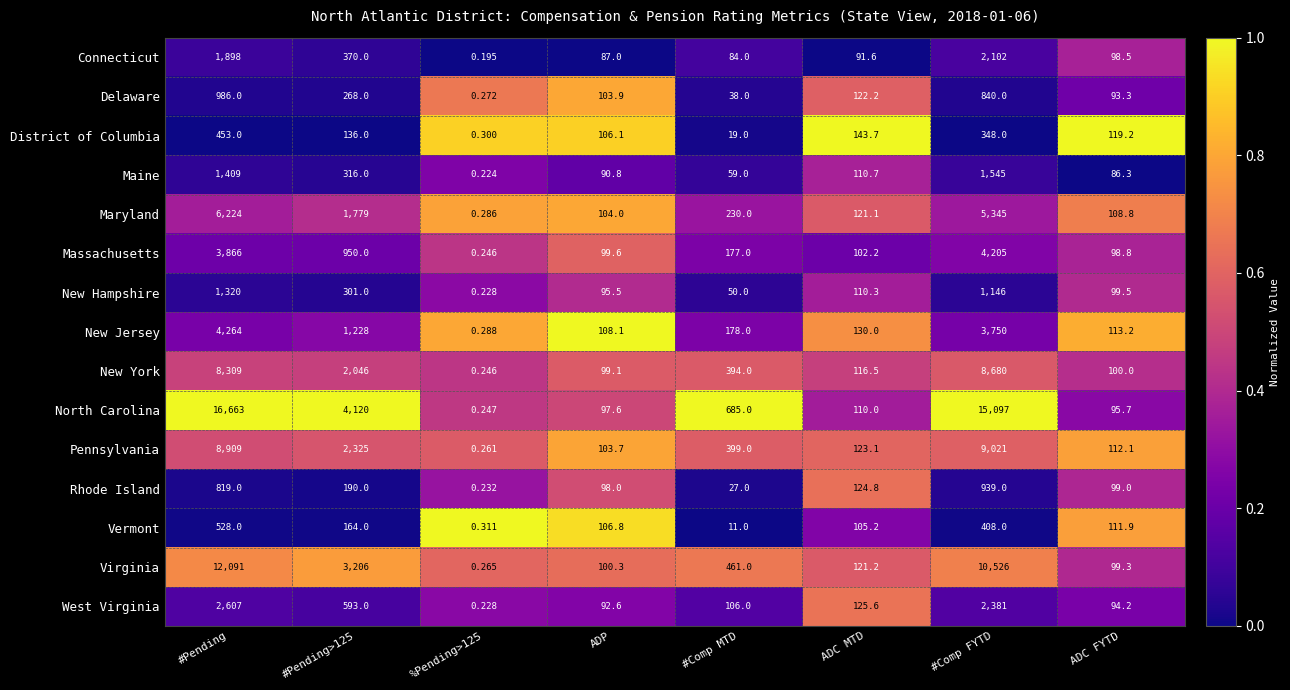

Which category has the highest value across all series?

#Pending